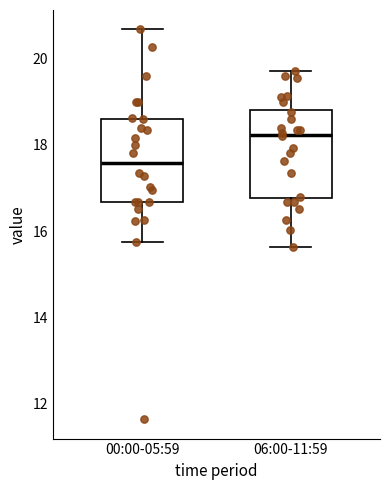

Where is the lower edge of the box for 06:00-11:59 on the y-axis? The values are not printed on the chart, so give them approximately, as read against the axis.

16.8